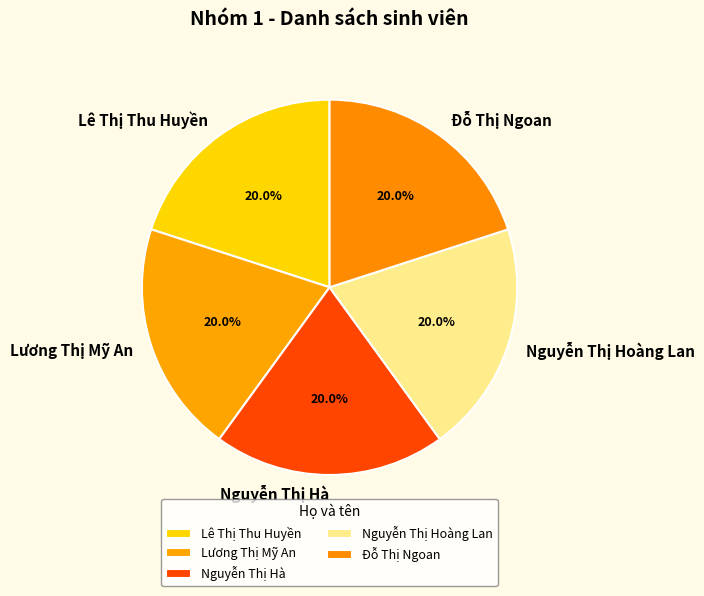

Does Lê Thị Thu Huyền account for over 50% of the chart?

No